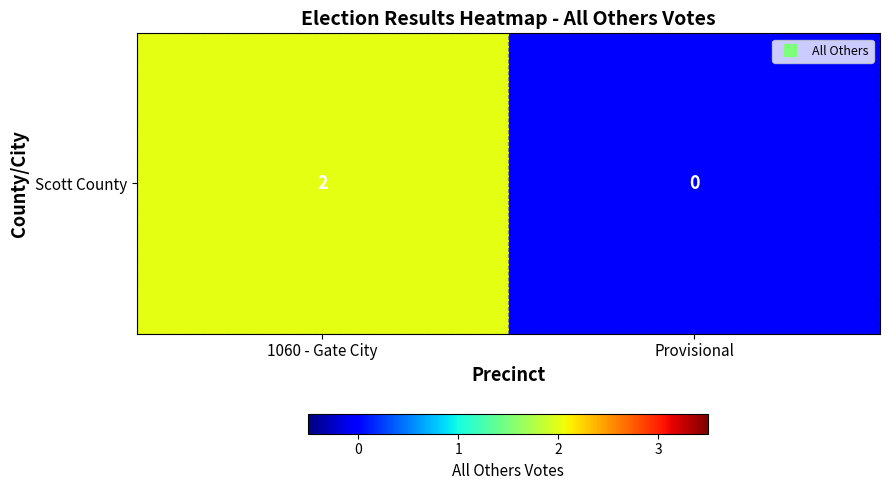

Reading left to right, transcribe all the data shown in this chart.

2	0